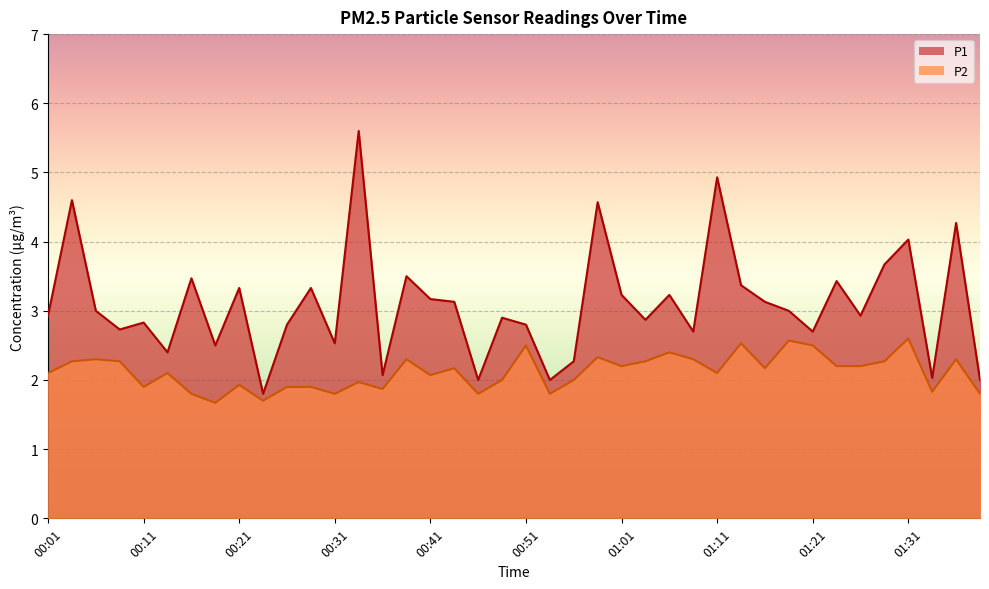

At how many categories does at least one series exceed 5?

1